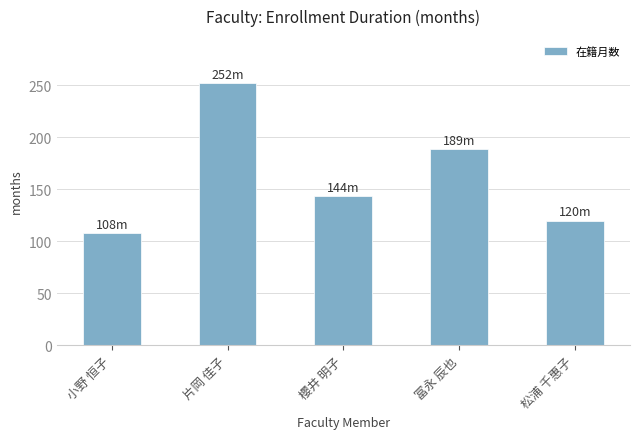

Read the value at 小野 恒子.

108